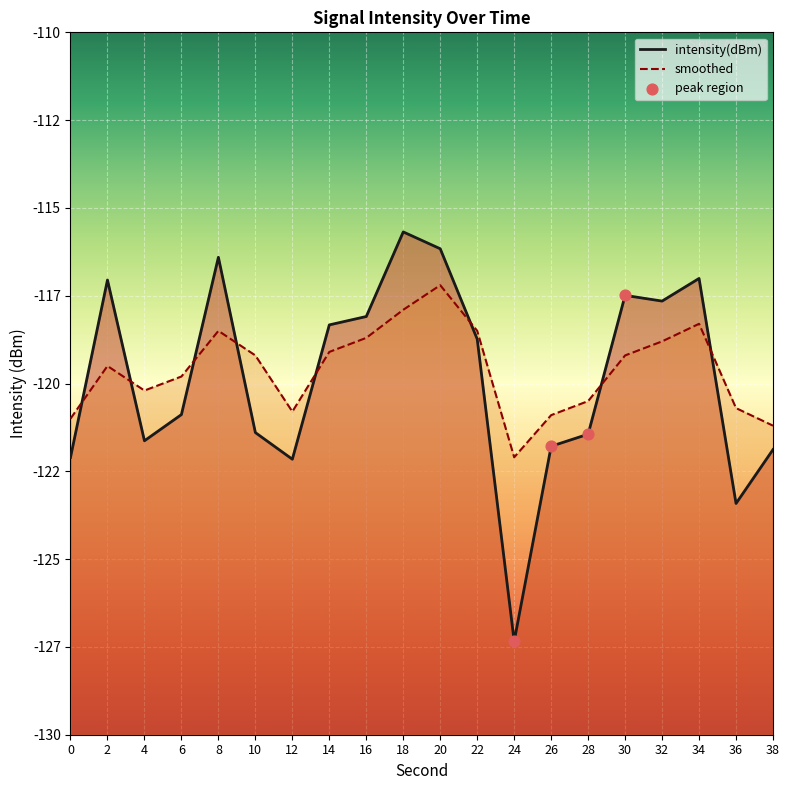

Is the value of smoothed at 22 greater than the value of intensity(dBm) at 16?

No